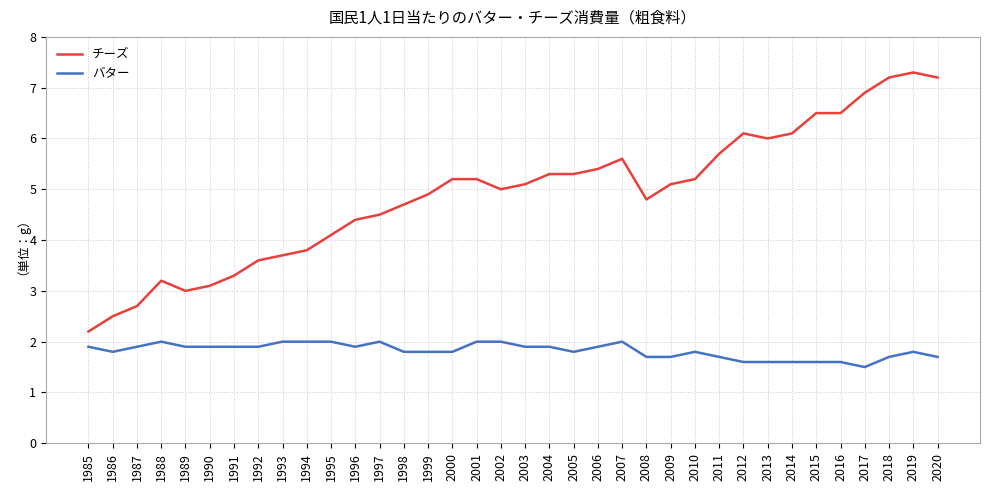

Reading left to right, what are all the values shown in this chart?

チーズ: 2.2	2.5	2.7	3.2	3.0	3.1	3.3	3.6	3.7	3.8	4.1	4.4	4.5	4.7	4.9	5.2	5.2	5.0	5.1	5.3	5.3	5.4	5.6	4.8	5.1	5.2	5.7	6.1	6.0	6.1	6.5	6.5	6.9	7.2	7.3	7.2
バター: 1.9	1.8	1.9	2.0	1.9	1.9	1.9	1.9	2.0	2.0	2.0	1.9	2.0	1.8	1.8	1.8	2.0	2.0	1.9	1.9	1.8	1.9	2.0	1.7	1.7	1.8	1.7	1.6	1.6	1.6	1.6	1.6	1.5	1.7	1.8	1.7